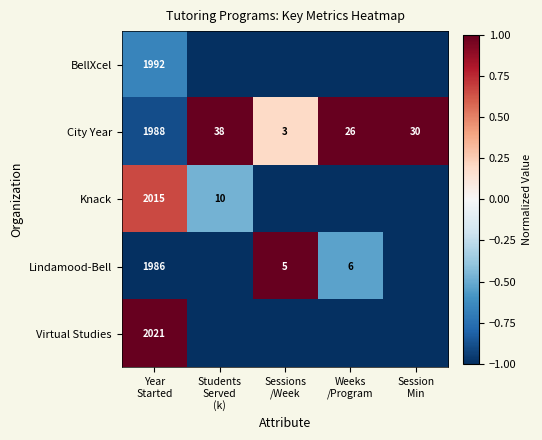

True or false: City Year has a value of -1.4 at Year Started.

False